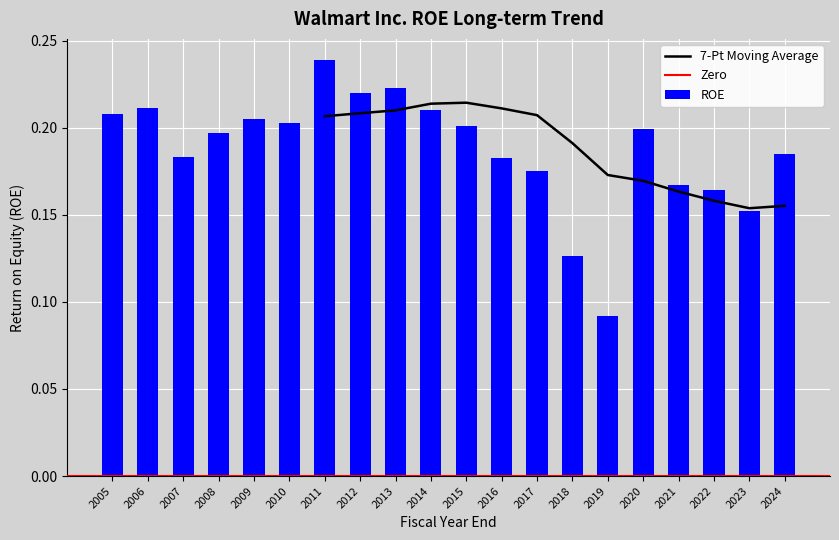

List the labels in order of value, smallest first.

2019, 2018, 2023, 2022, 2021, 2017, 2016, 2007, 2024, 2008, 2020, 2015, 2010, 2009, 2005, 2014, 2006, 2012, 2013, 2011